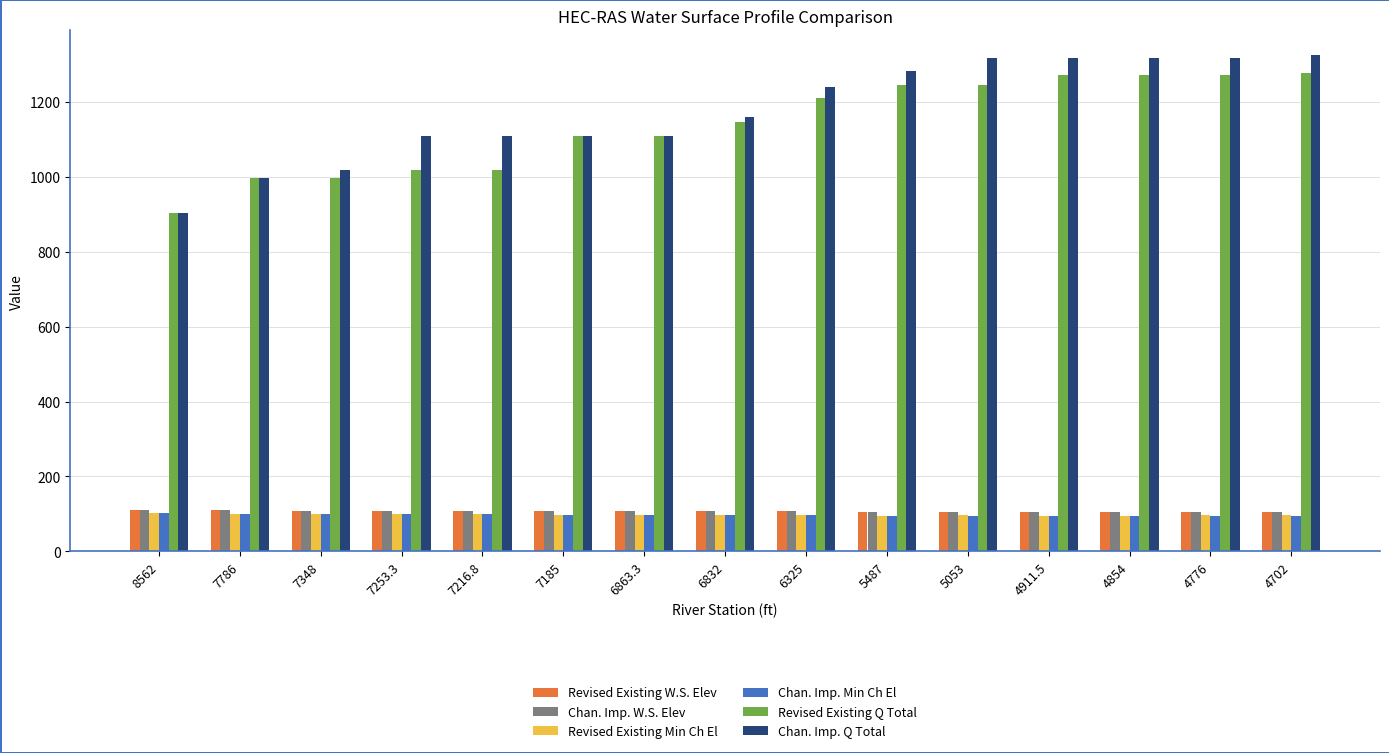

What is the label of the 9th bar from the right?

6863.3